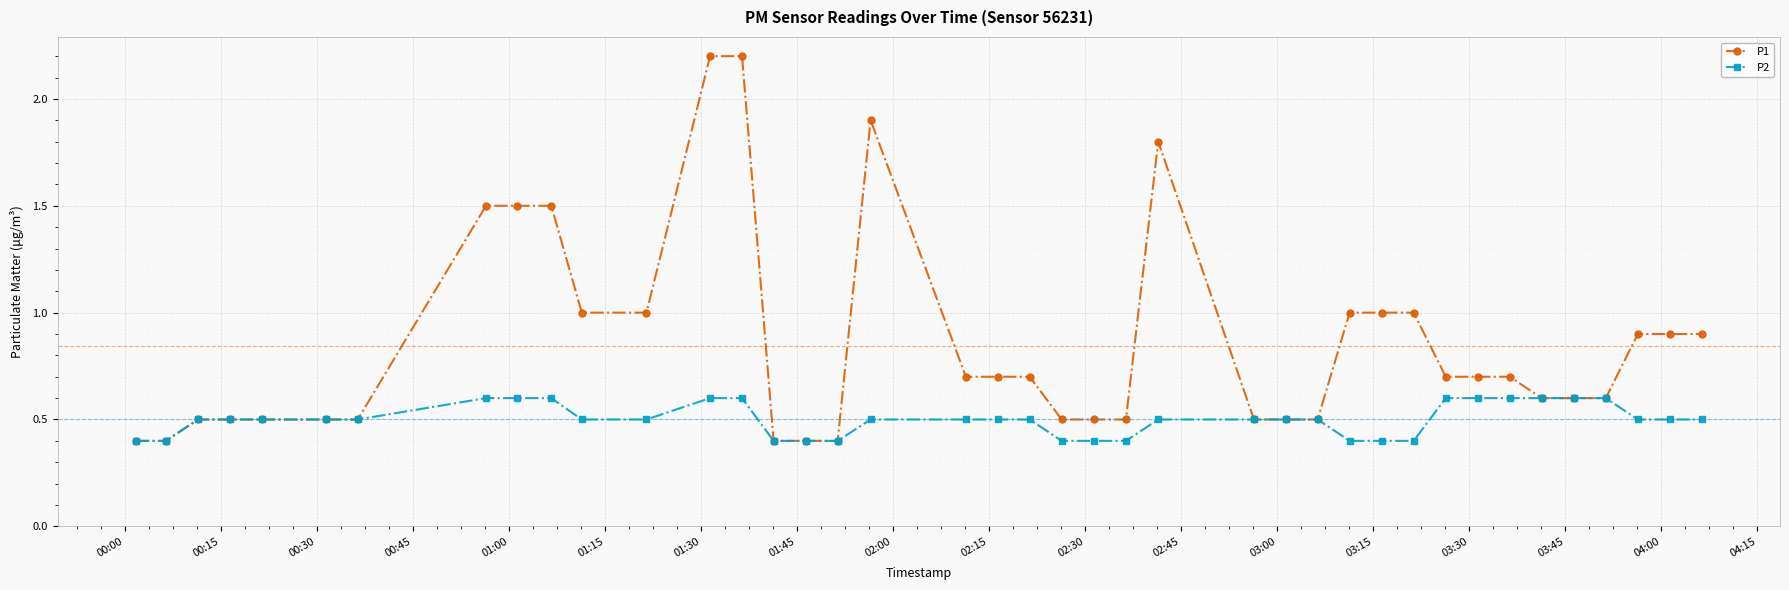

Which series has the widest spread of values?

P1